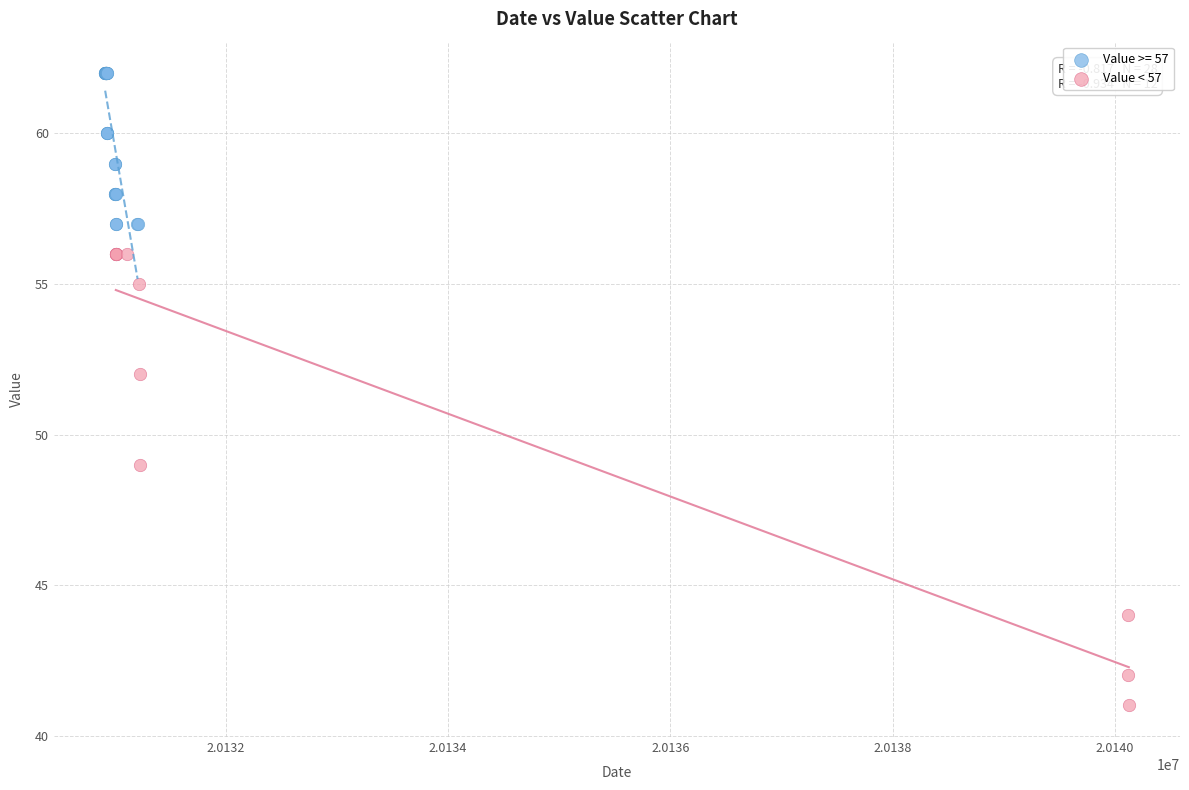

Which series has the widest spread of Y values?

Value < 57